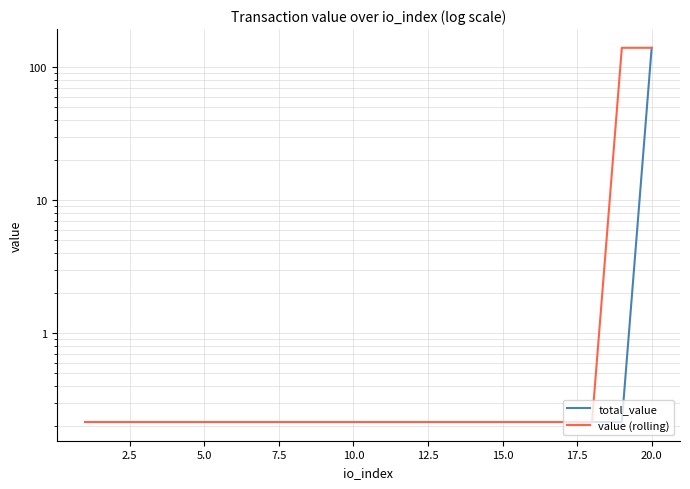

The total_value series shows 0.3 at 15.0. True or false?

False